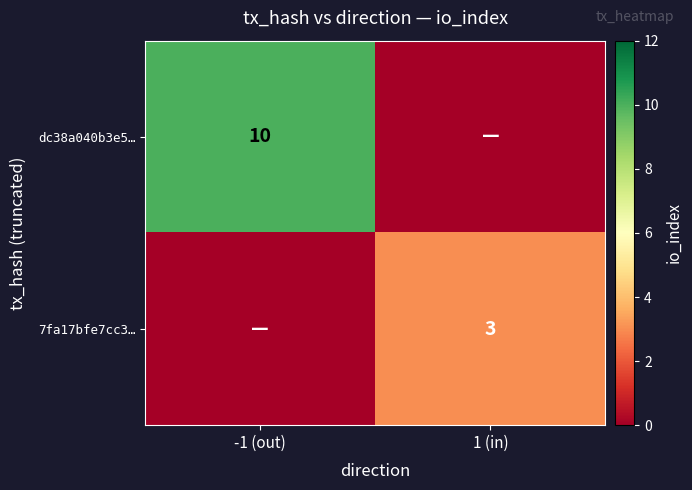

True or false: 7fa17bfe7cc3… has a value of 4 at 1 (in).

False